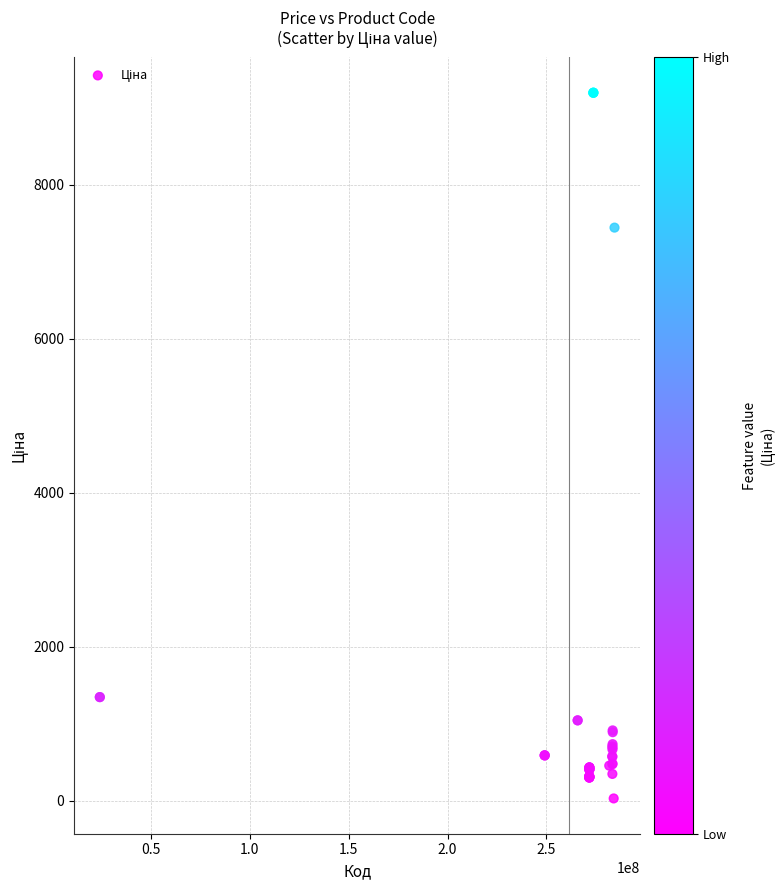

What Y value in the scatter plot is closest to 4614?

7444.6